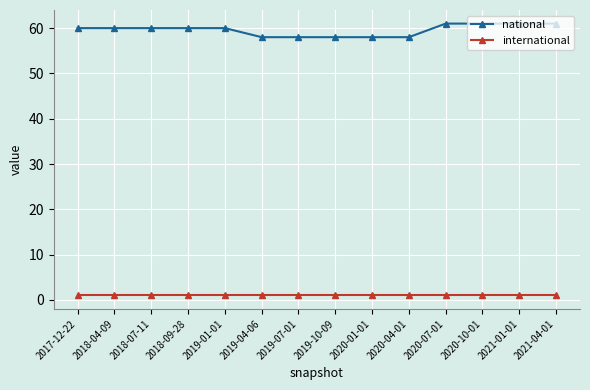

What is the label of the 6th point from the right?

2020-01-01